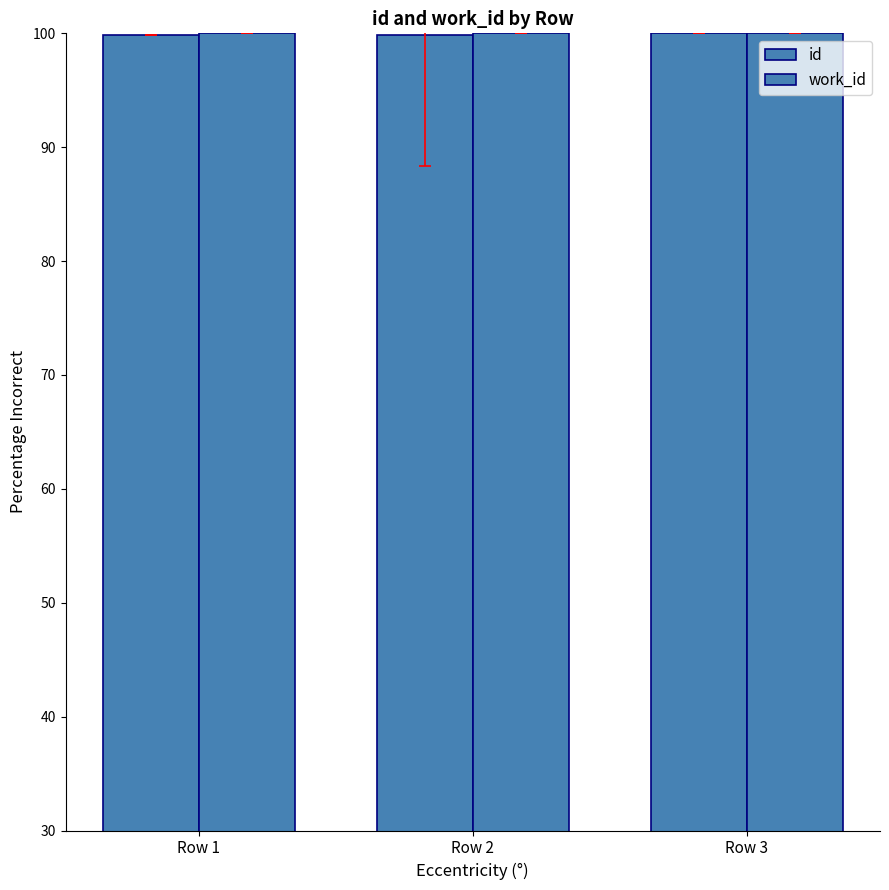

Rank the series by their maximum value, from highest to lowest.

id, work_id